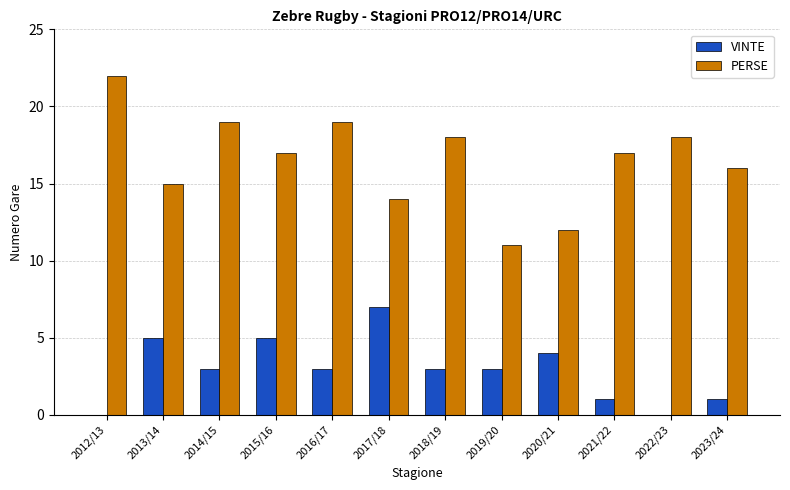

Where is PERSE nearest to the value 16?

2023/24